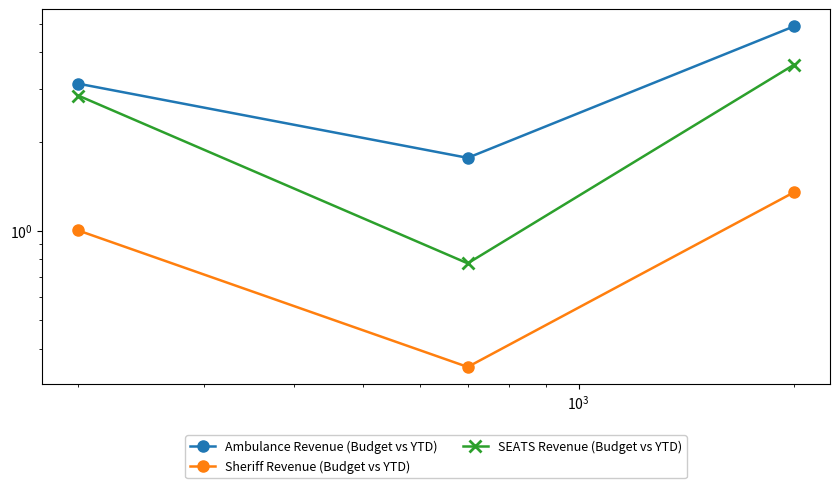

How many values in the SEATS Revenue (Budget vs YTD) series exceed 2?

2